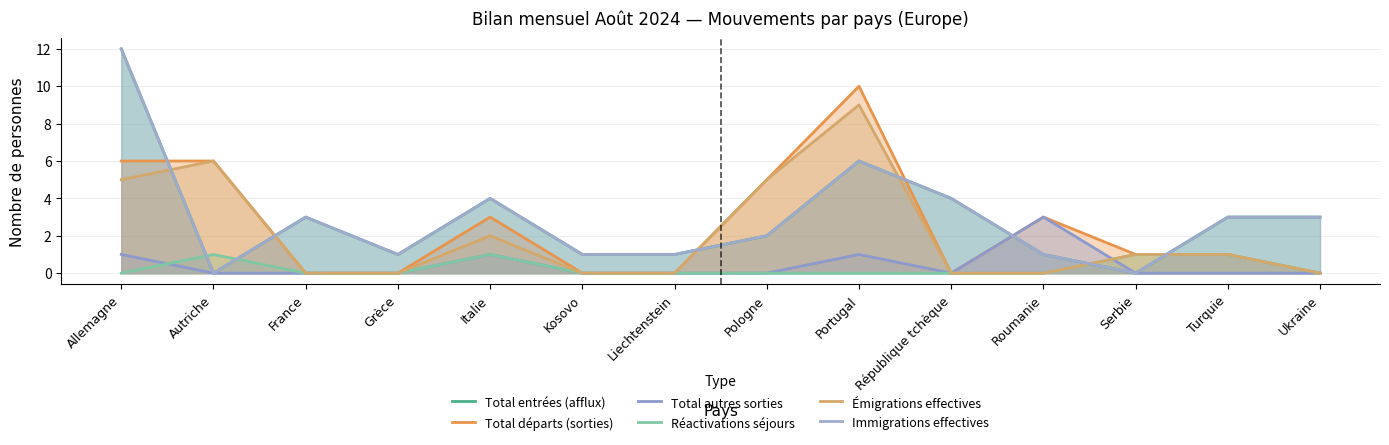

True or false: Total départs (sorties) and Total autres sorties cross at least once.

False